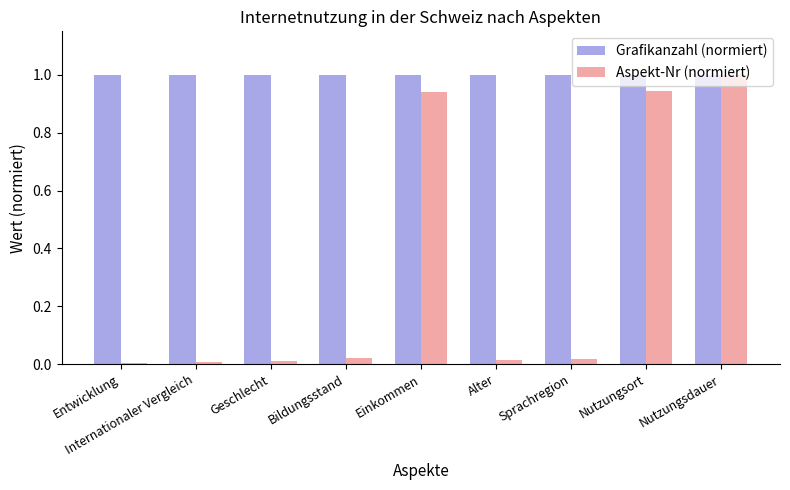

Is the value of Aspekt-Nr (normiert) at Einkommen greater than the value of Grafikanzahl (normiert) at Geschlecht?

No